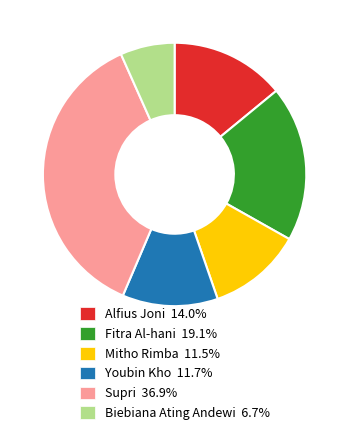

Do Alfius Joni 14.0% and Supri 36.9% together represent more than half of the pie?

Yes